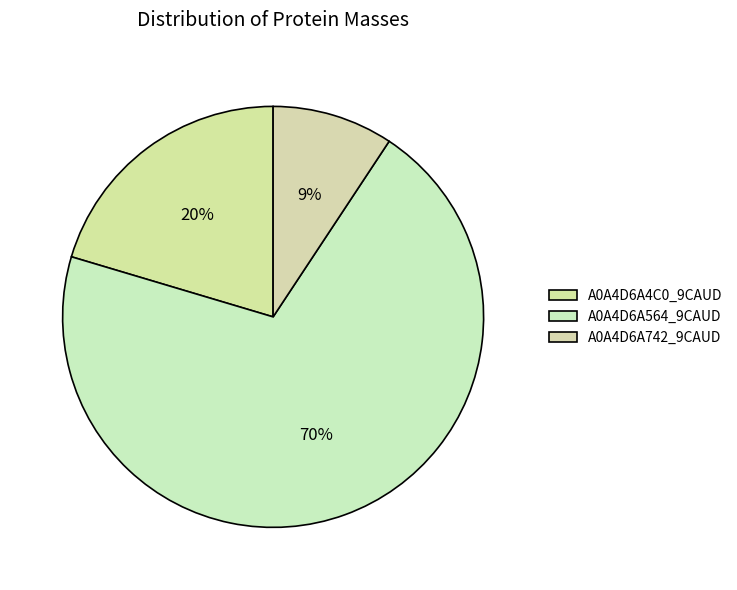

Approximately how many times larger is the value at A0A4D6A4C0_9CAUD compared to A0A4D6A742_9CAUD?

2.2